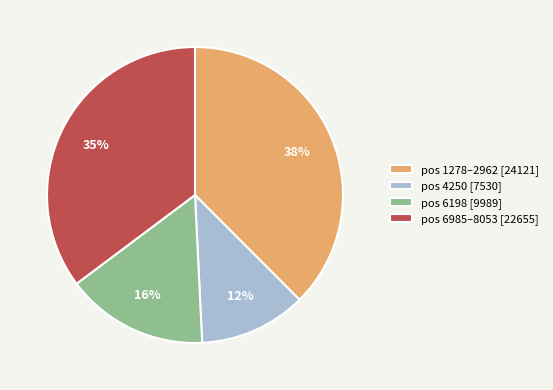

Is the sum of pos 6985–8053 [22655] and pos 4250 [7530] greater than half?

No